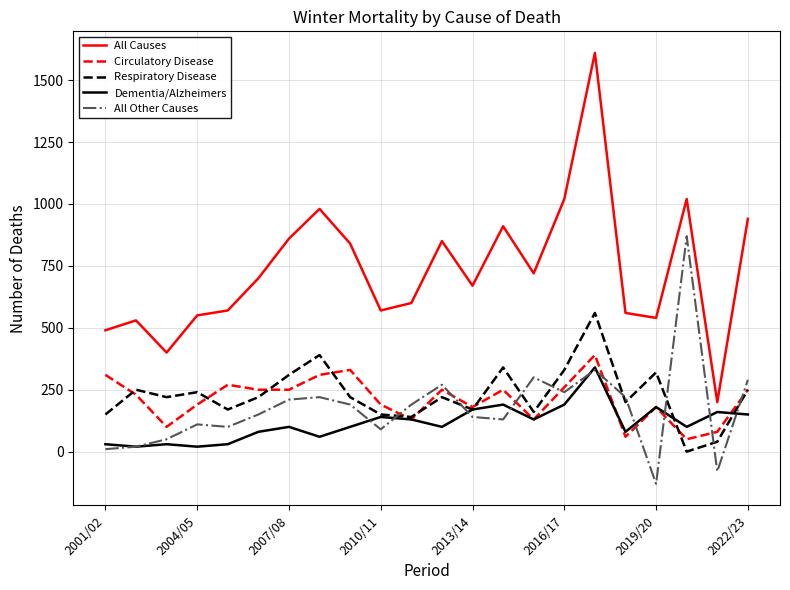

Rank the series by their maximum value, from lowest to highest.

Dementia/Alzheimers, Circulatory Disease, Respiratory Disease, All Other Causes, All Causes